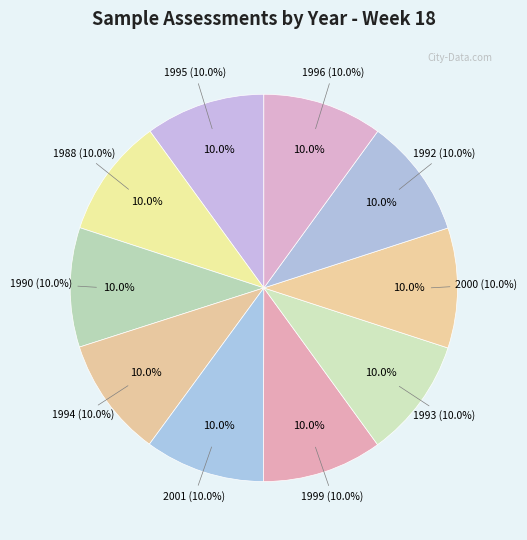

Does any single category account for the majority?

No